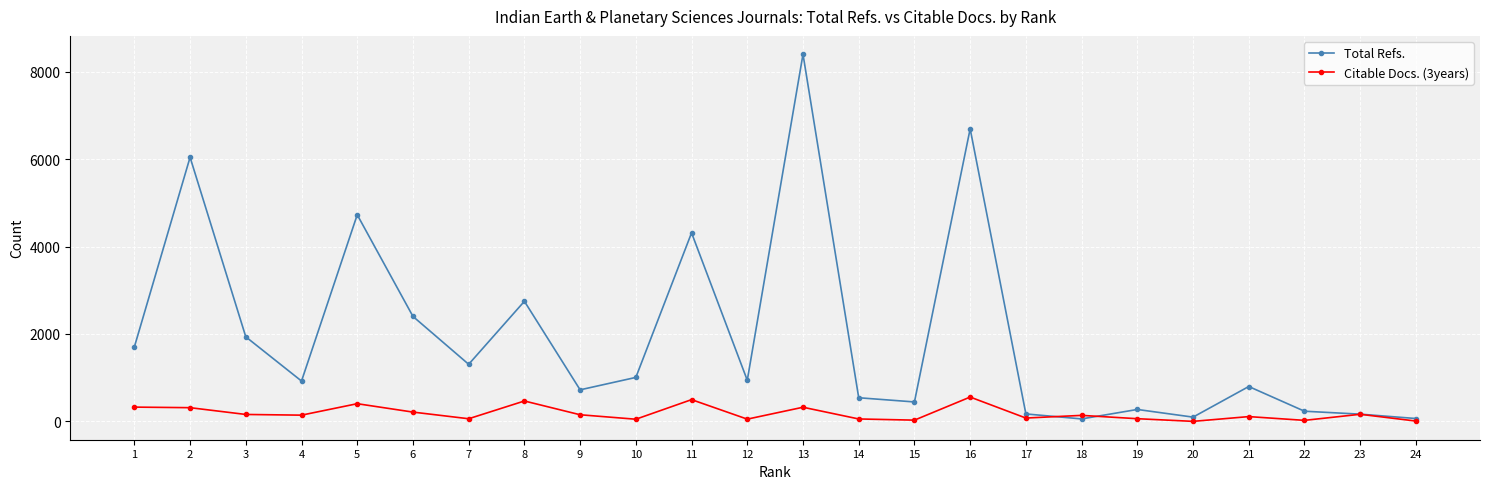

Which series has the largest range (max minus min)?

Total Refs.